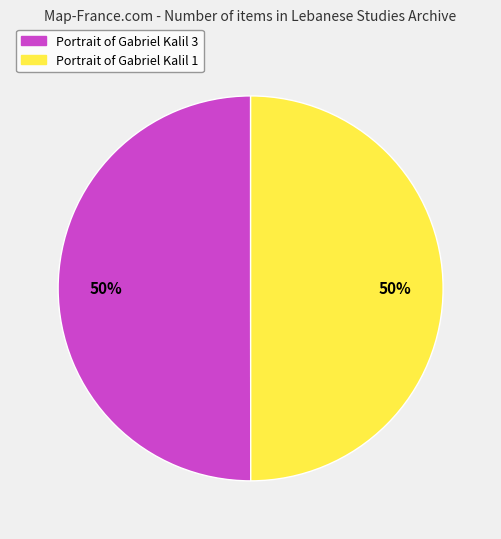

To the nearest percent, what portion does Portrait of Gabriel Kalil 3 represent?

50%